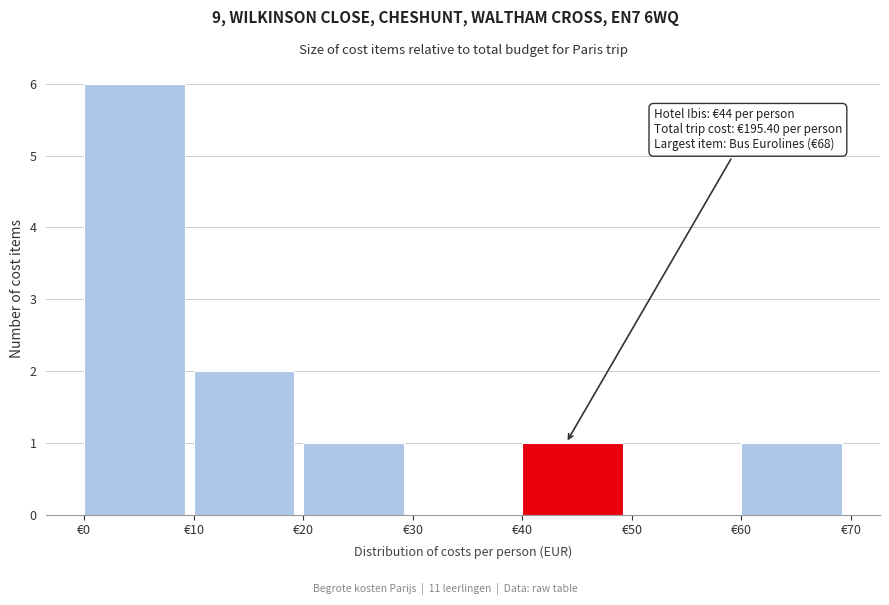

Over which range of the x-axis is the bar tallest?

0 to 10